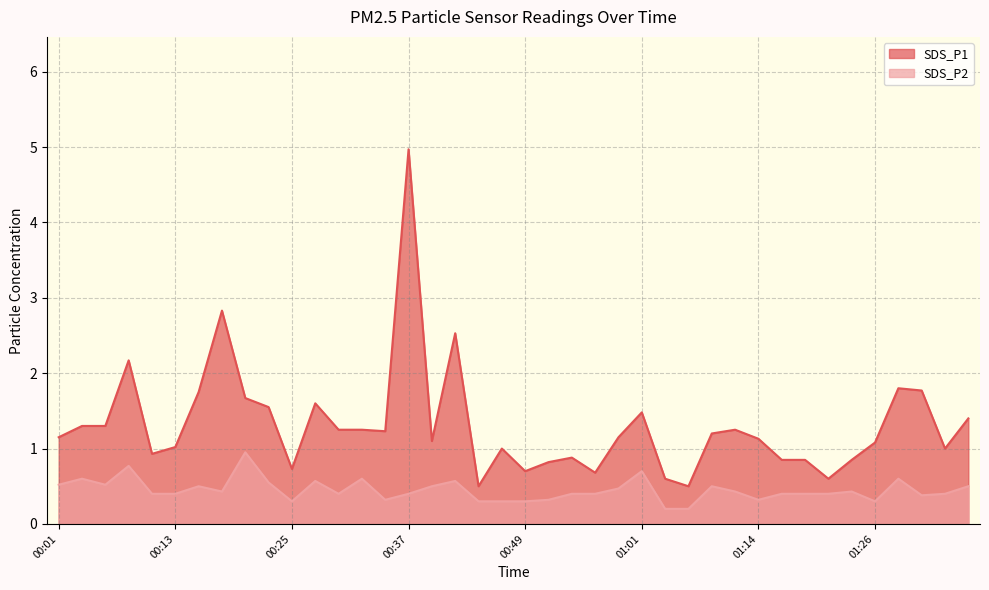

At 01:21, list the series in order from smallest to largest.

SDS_P2, SDS_P1